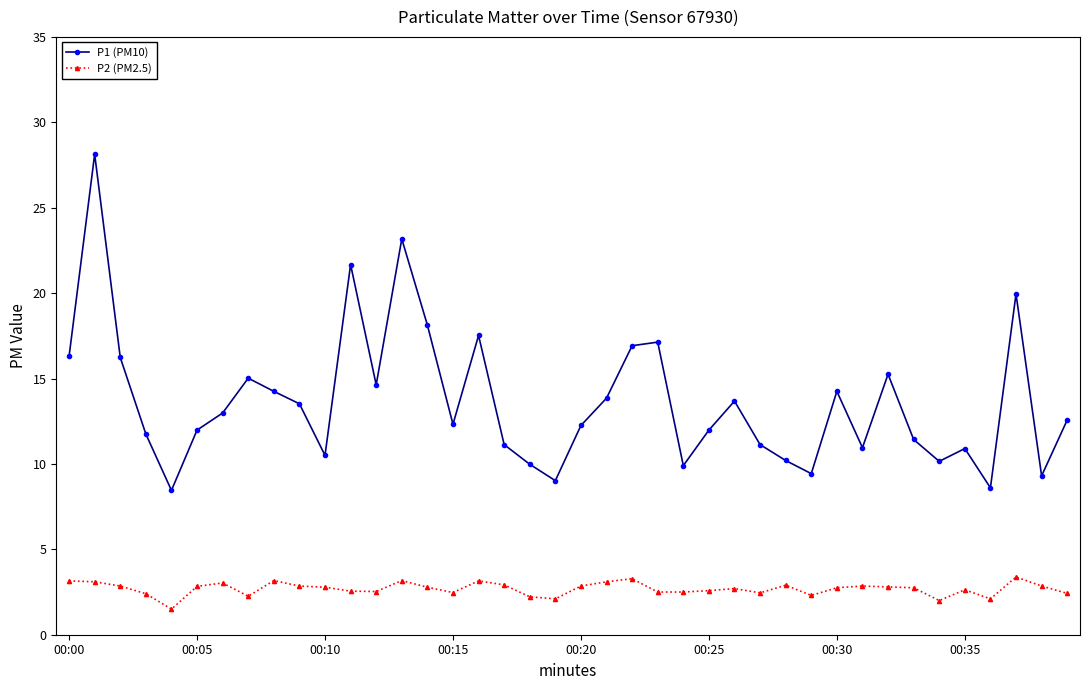

In P1 (PM10), how many points are lower than both neighbors (excluding endpoints)?

11